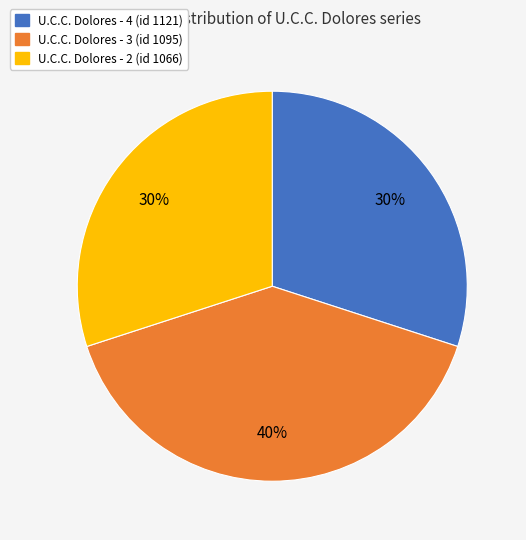

To the nearest percent, what is the average slice percentage?

33%